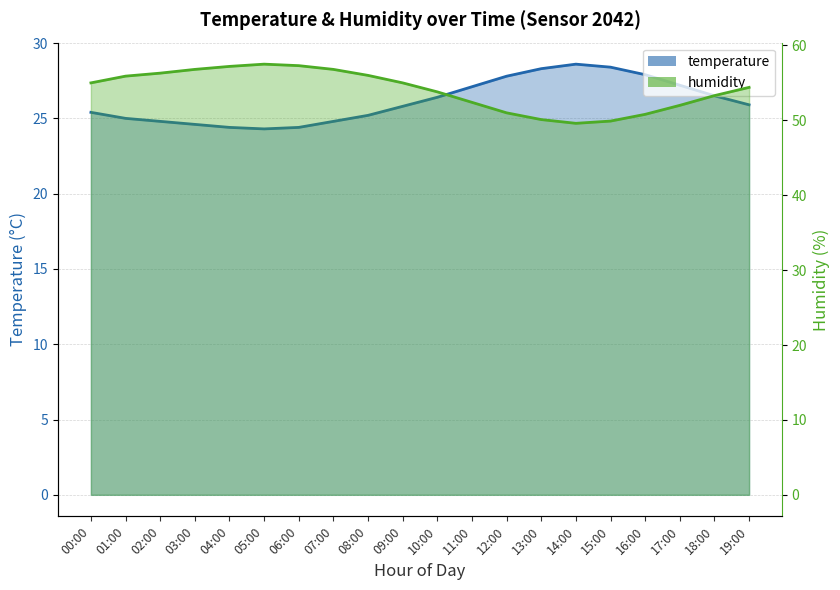

At which label does temperature first exceed 25?

00:00